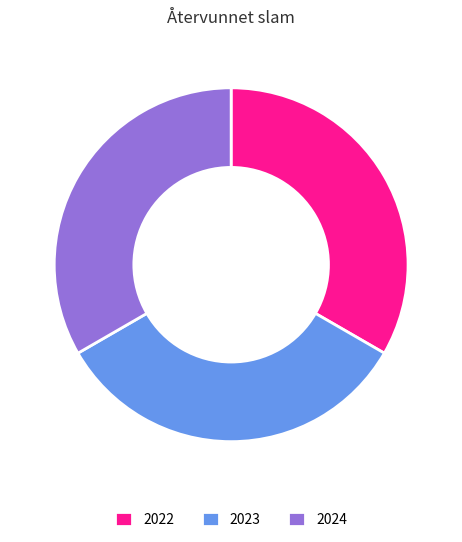

Does any single category account for the majority?

No